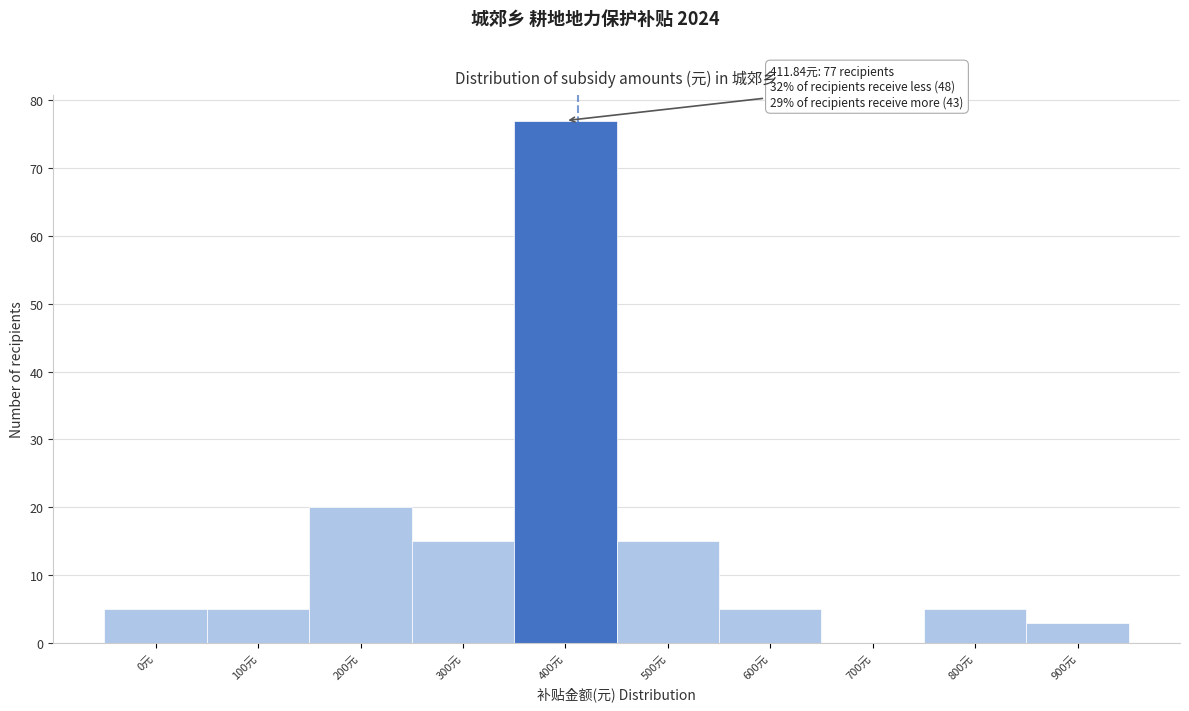

Reading left to right, list all the values displayed in this chart.

0元=5	100元=5	200元=20	300元=15	400元=77	500元=15	600元=5	700元=0	800元=5	900元=3